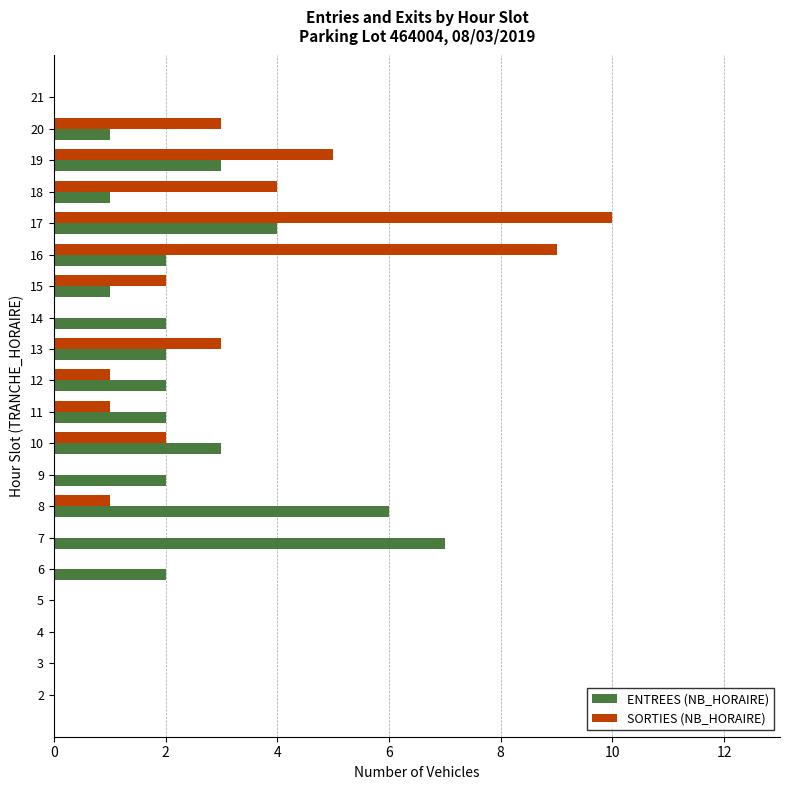

What is the greatest value displayed?

10